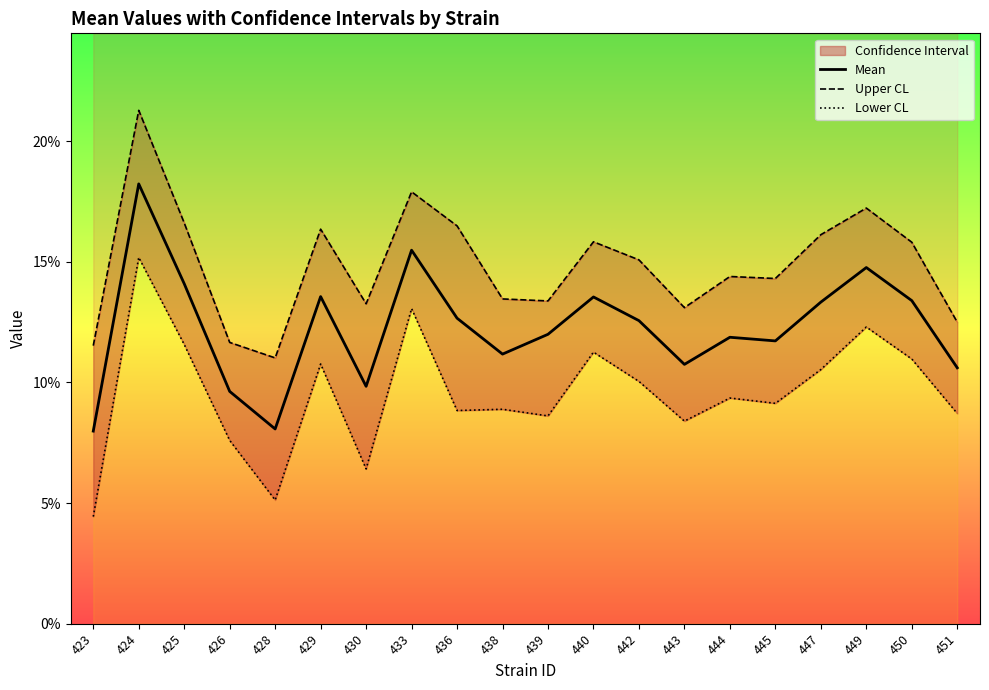

At 436, list the series in order from largest to smallest.

Upper CL, Mean, Lower CL